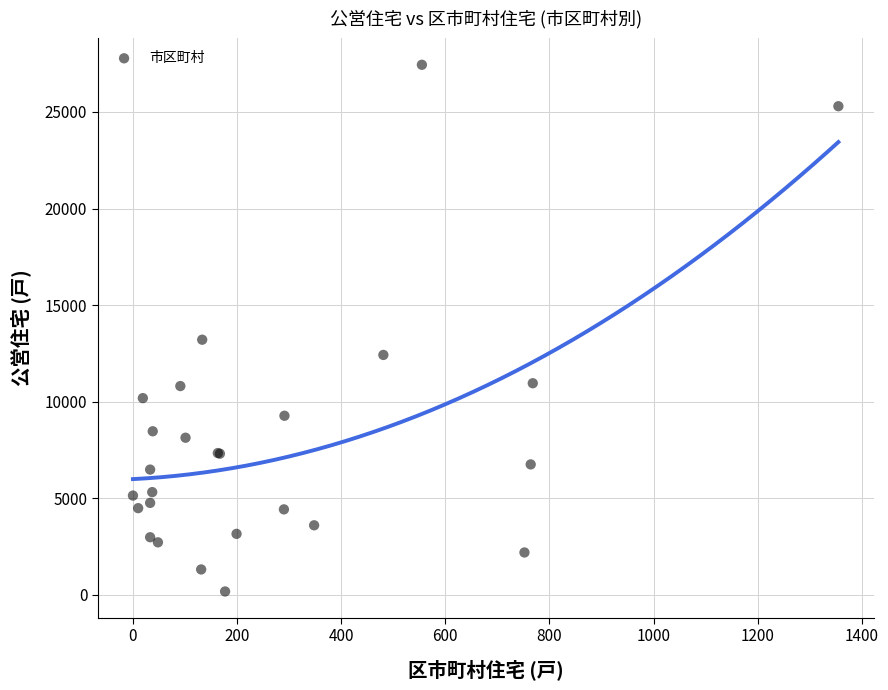

What Y value in the scatter plot is closest to 13810?

13211